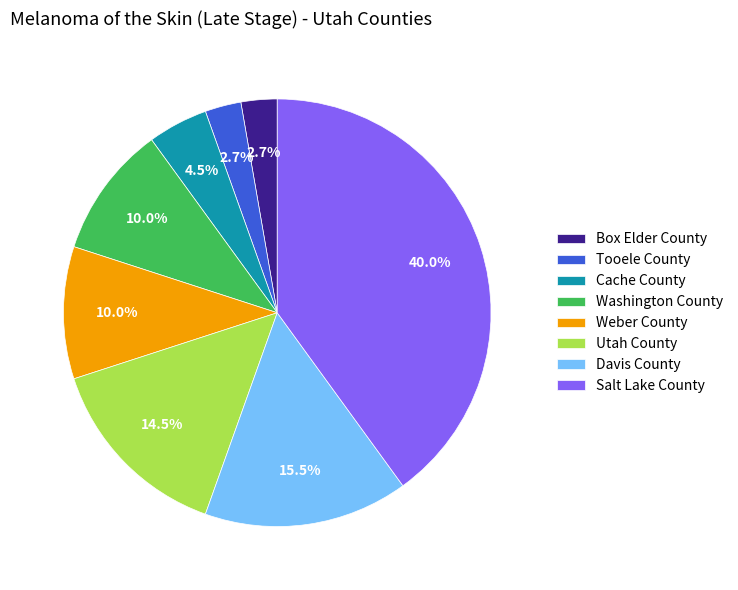

What is the largest slice in the pie chart?

Salt Lake County